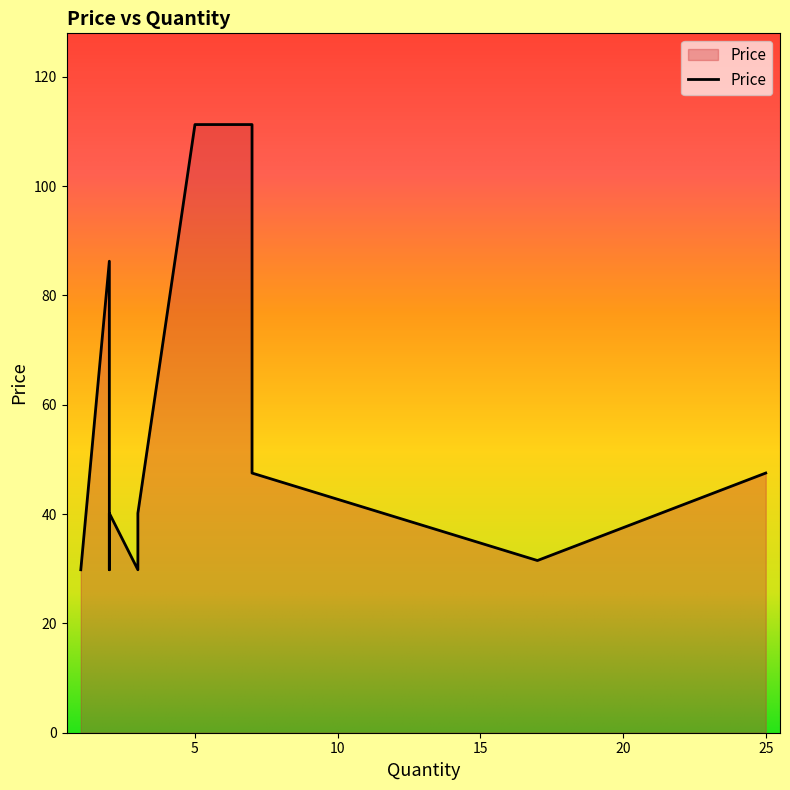

Does the chart have visible grid lines?

No